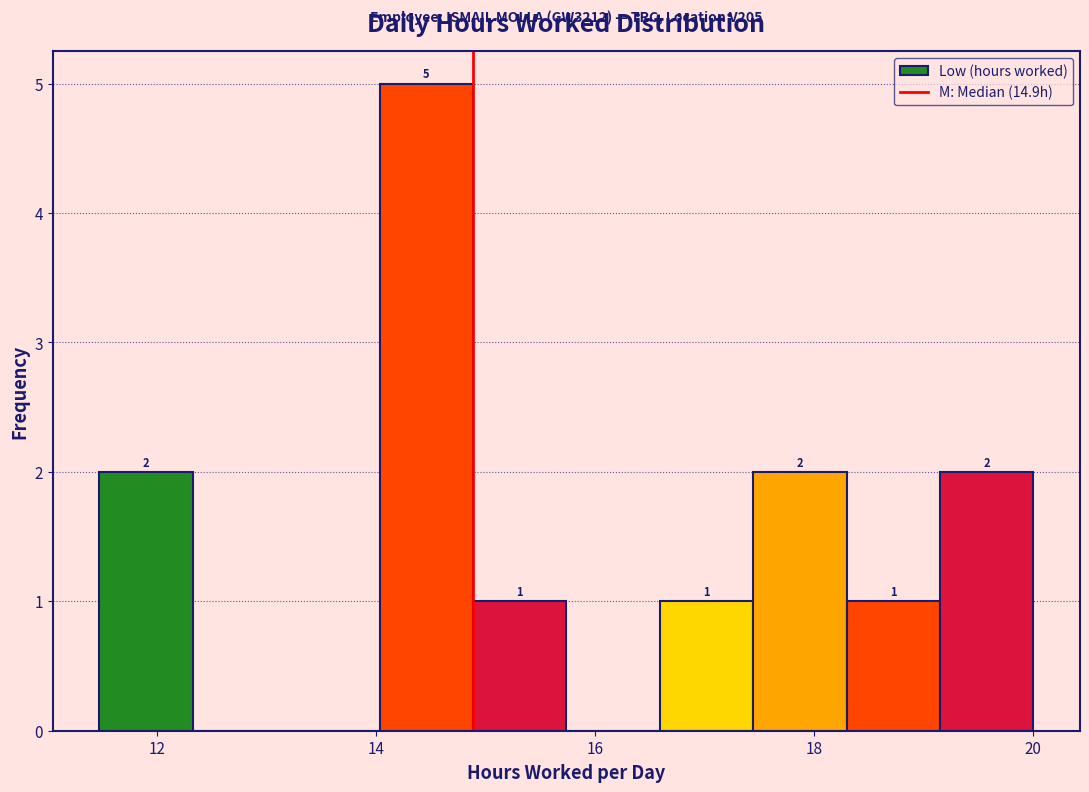

Over which range of the x-axis is the bar tallest?

14.0 to 14.8